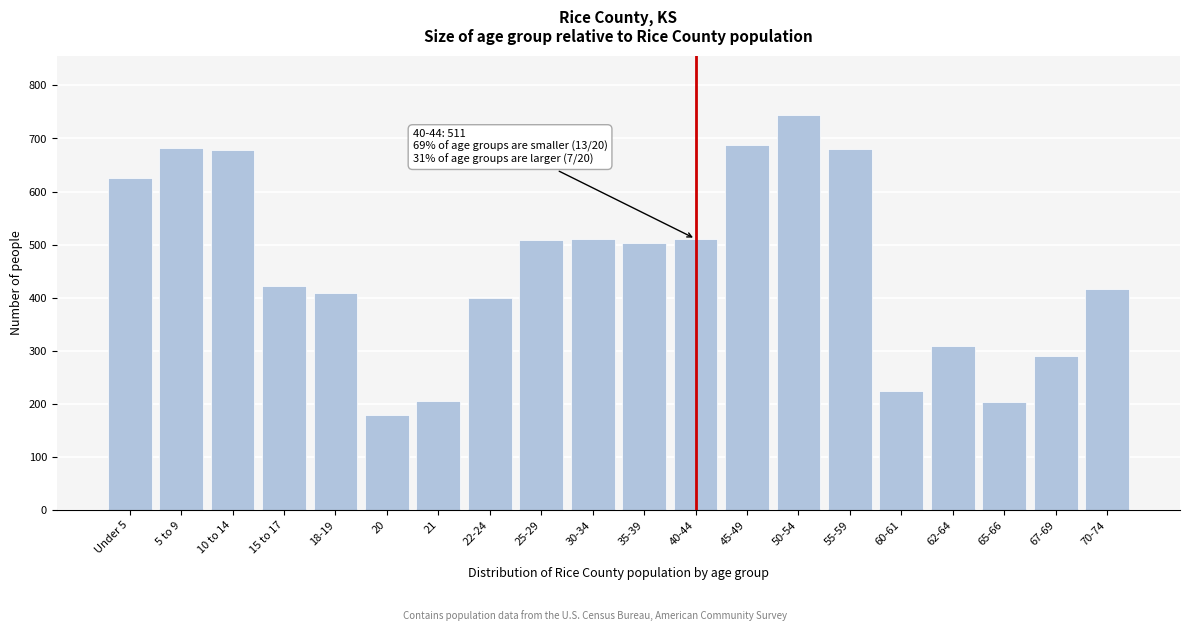

At which label is the value closest to 462?

15 to 17